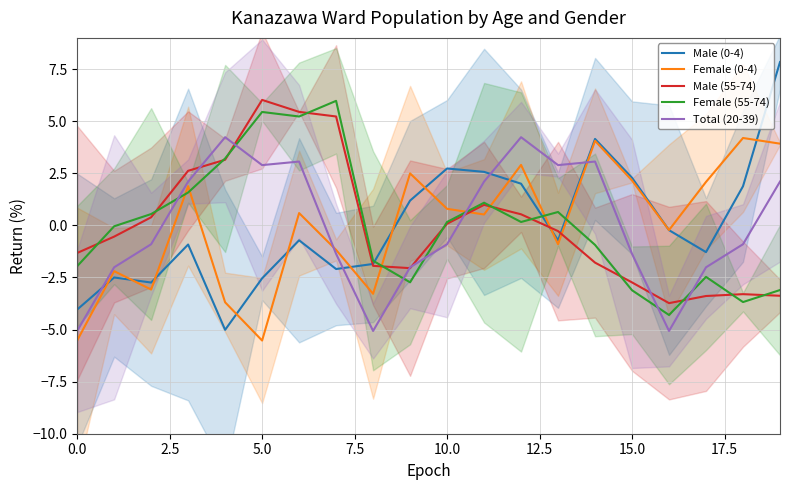

Which series has the widest spread of values?

Male (0-4)